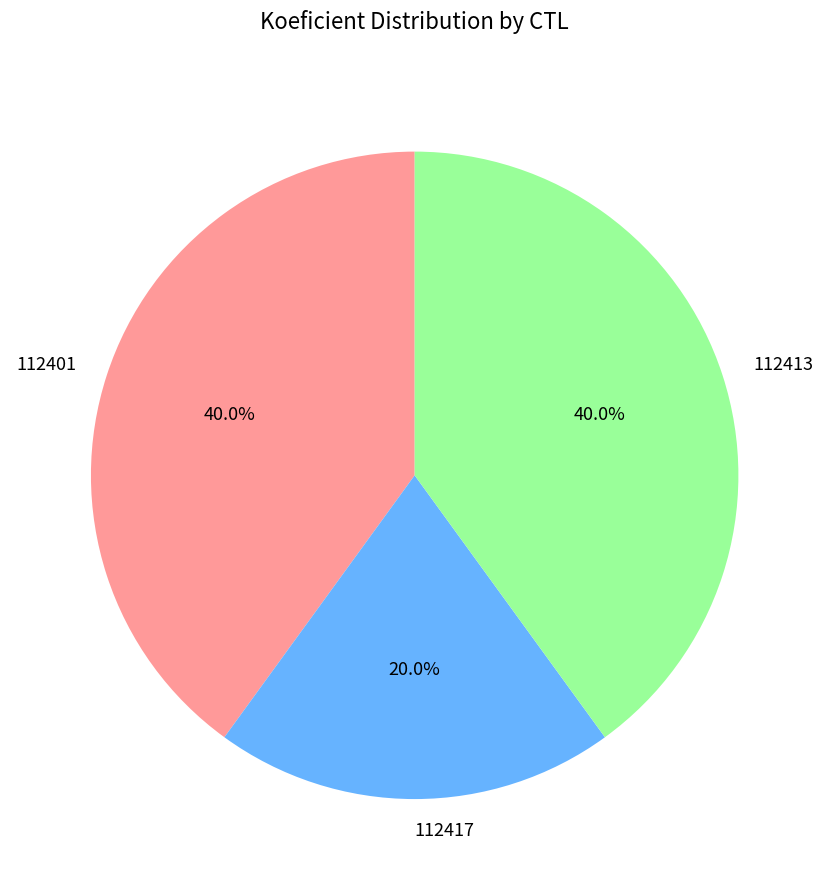

Which slice is the smallest?

112417